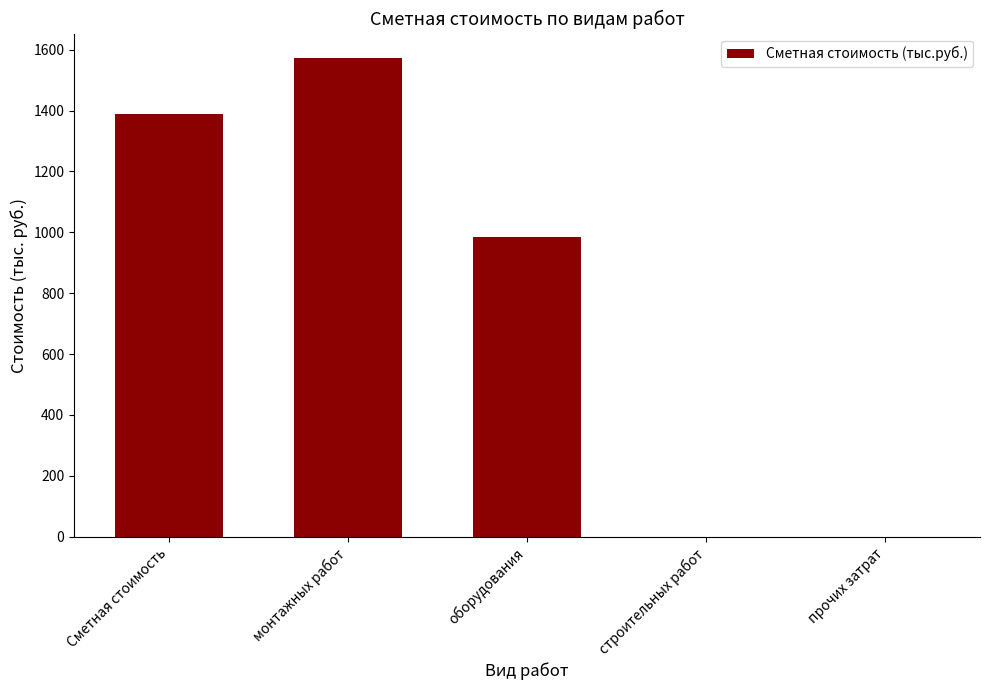

How many series are shown in this chart?

1